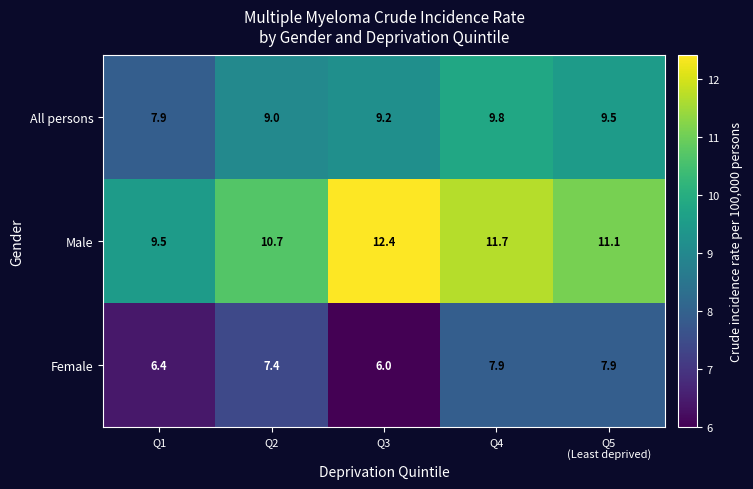

Which category has the lowest value across all series?

Q3